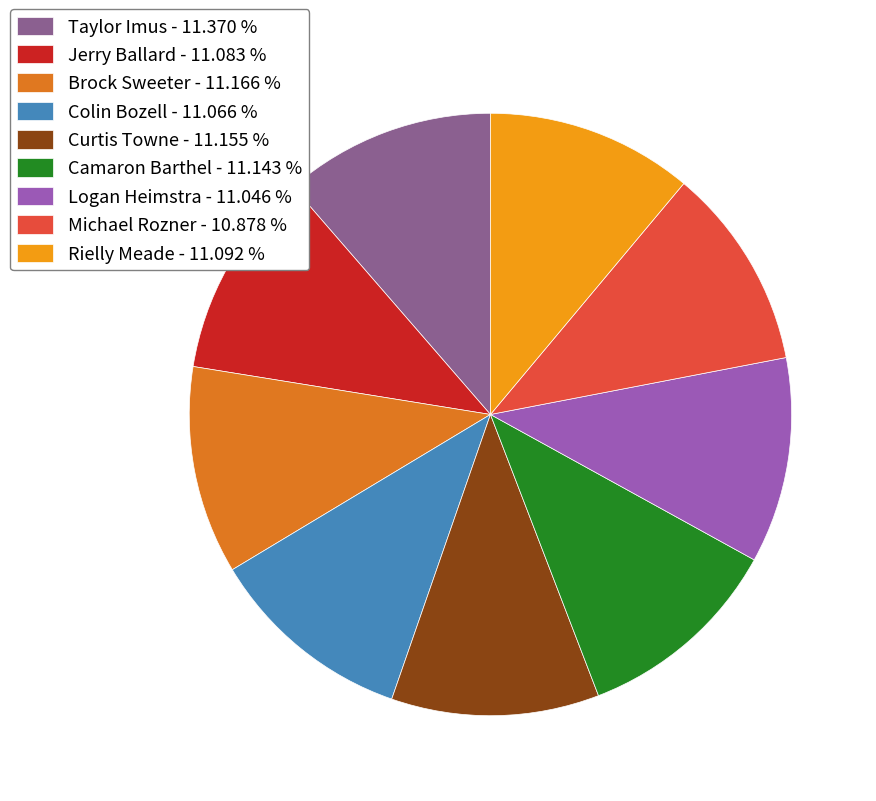

Is Taylor Imus the majority of the pie?

No